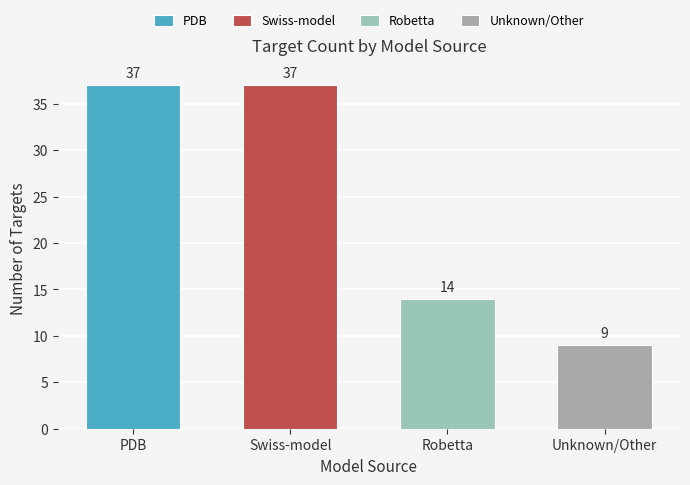

What is the change in value from PDB to Robetta?

-23